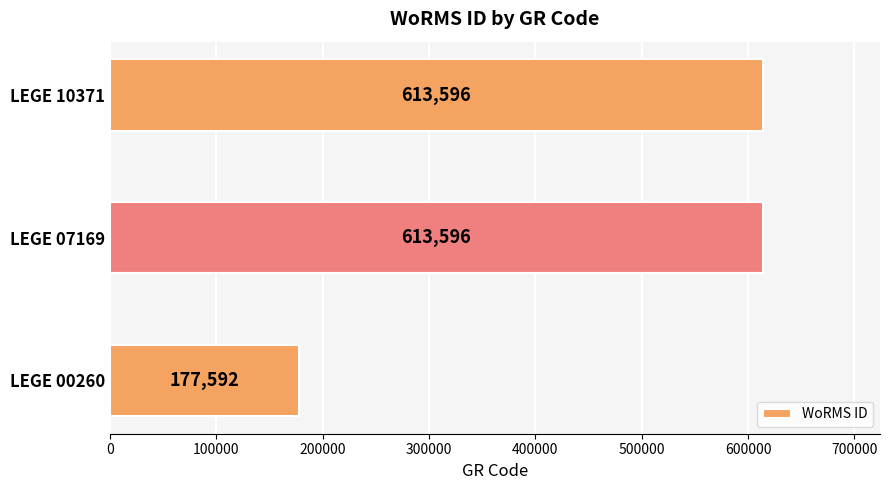

What is the smallest value displayed?

177592